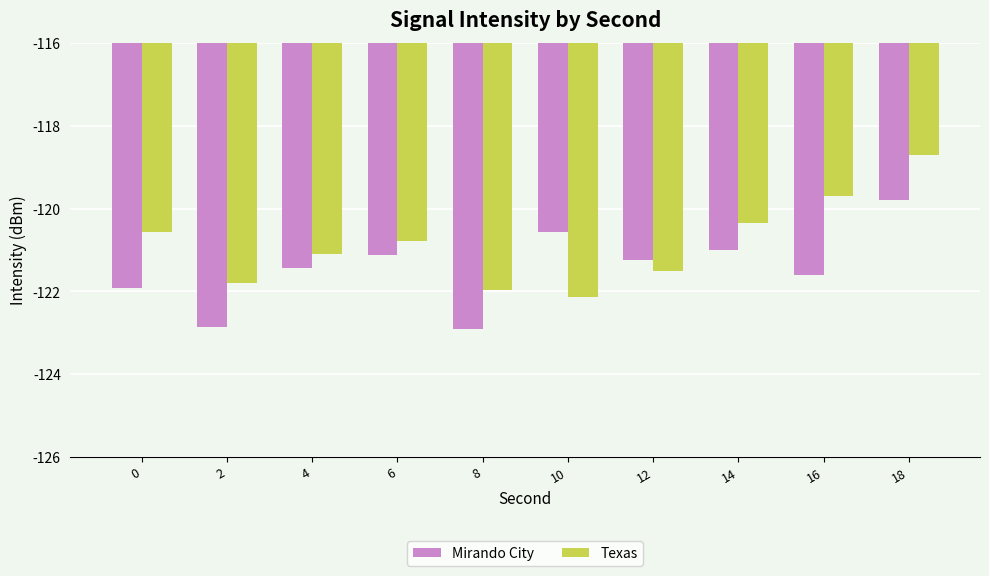

At how many categories does at least one series exceed -120?

2